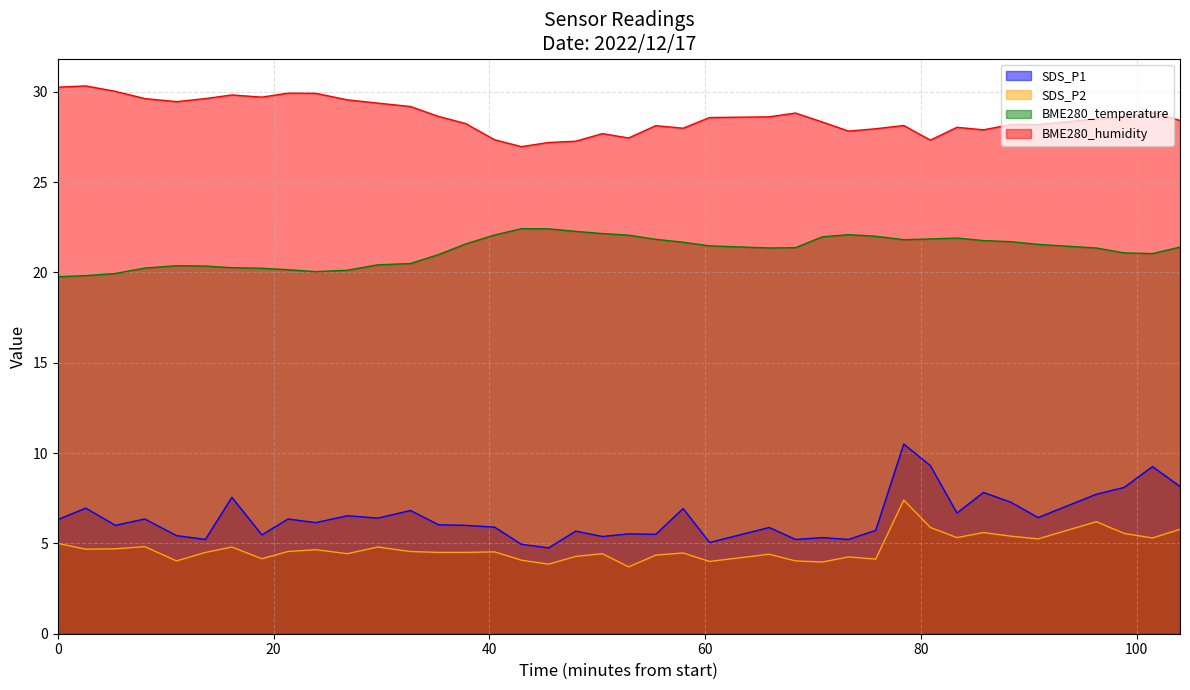

True or false: SDS_P2 and BME280_humidity intersect in this chart.

False